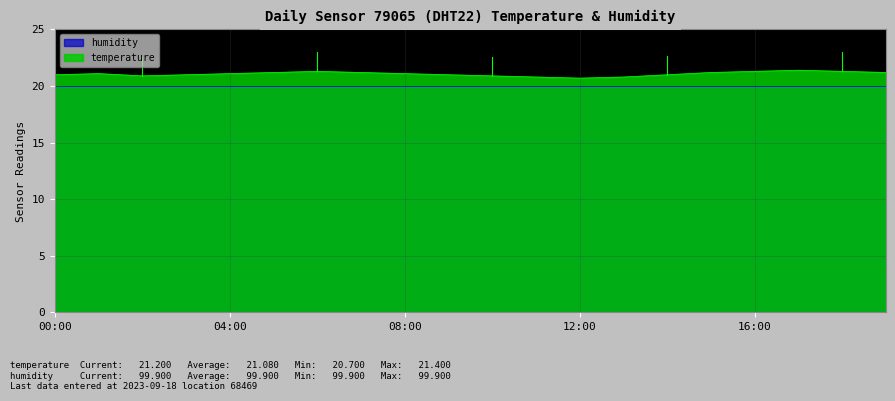

What is the difference between the maximum and minimum values?

0.7